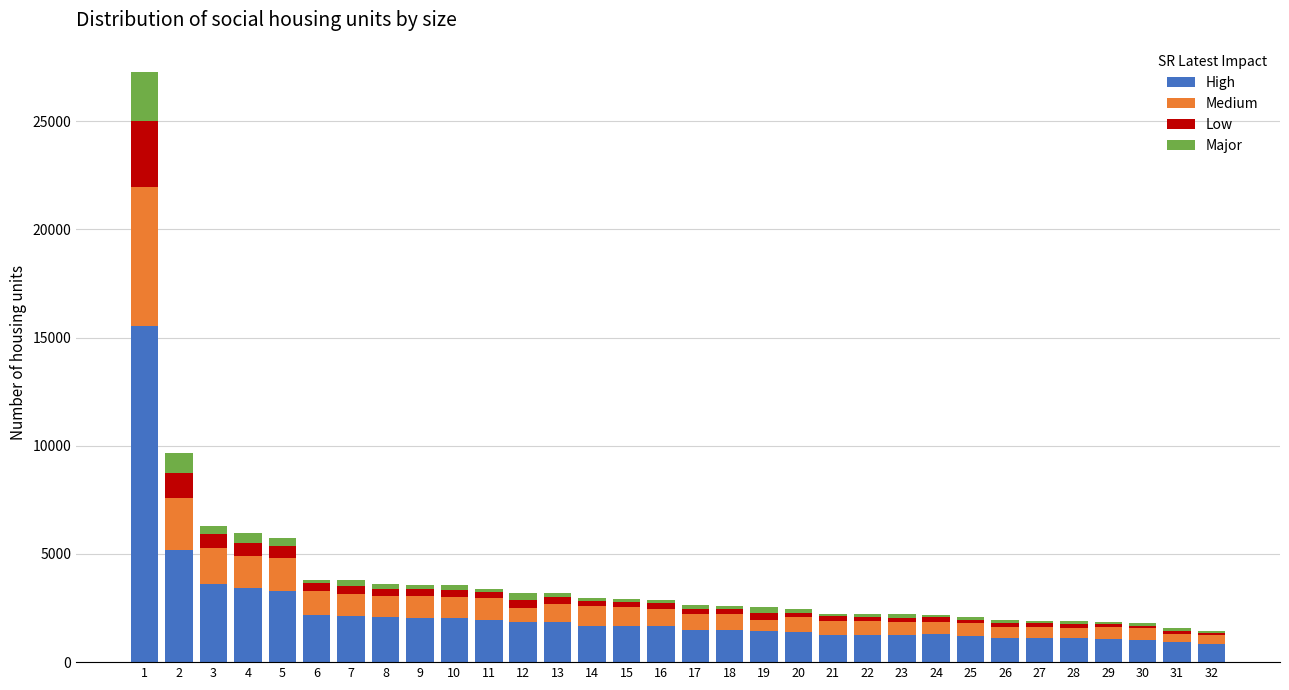

What is the average value of the High series?

2234